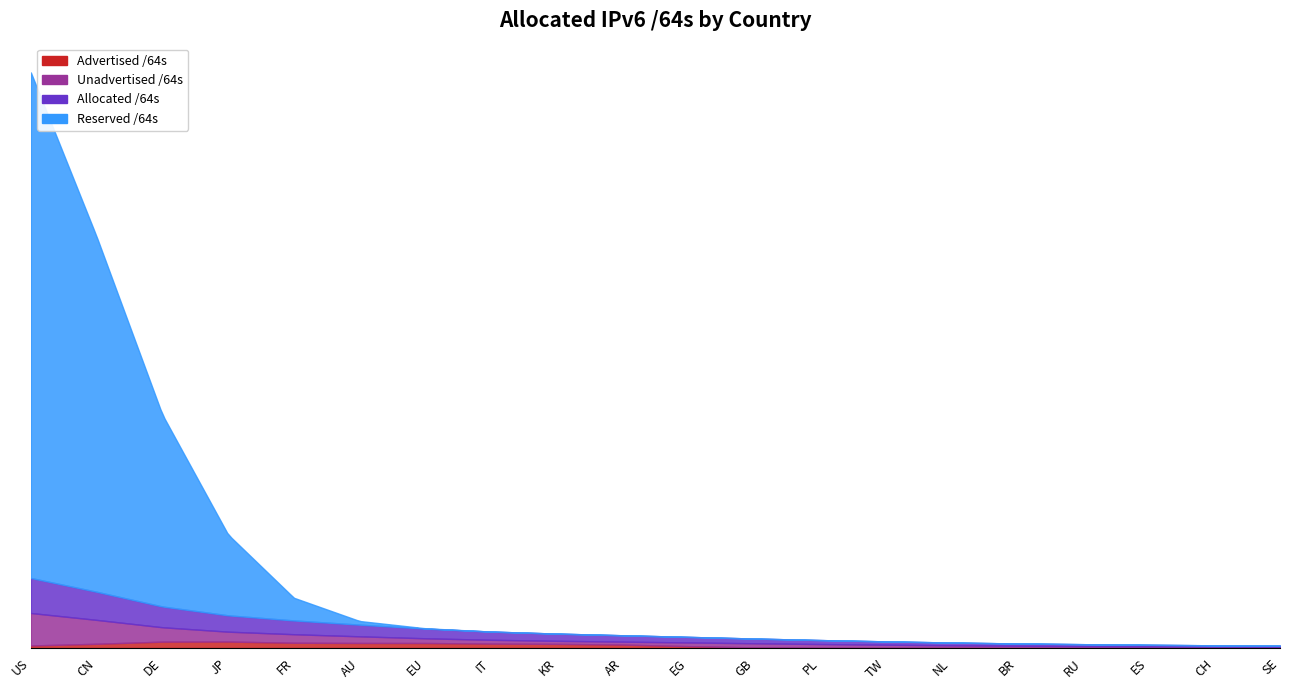

Which category has the highest value in the Reserved /64s series?

US